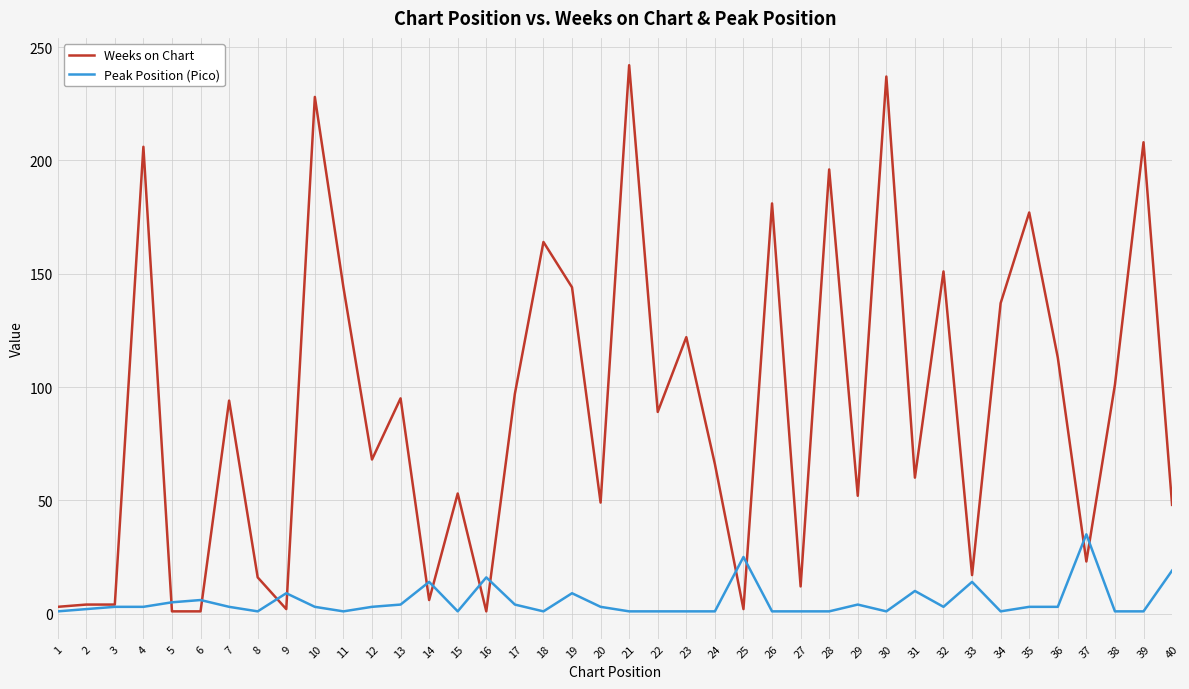

What is the maximum value shown in the chart?

242